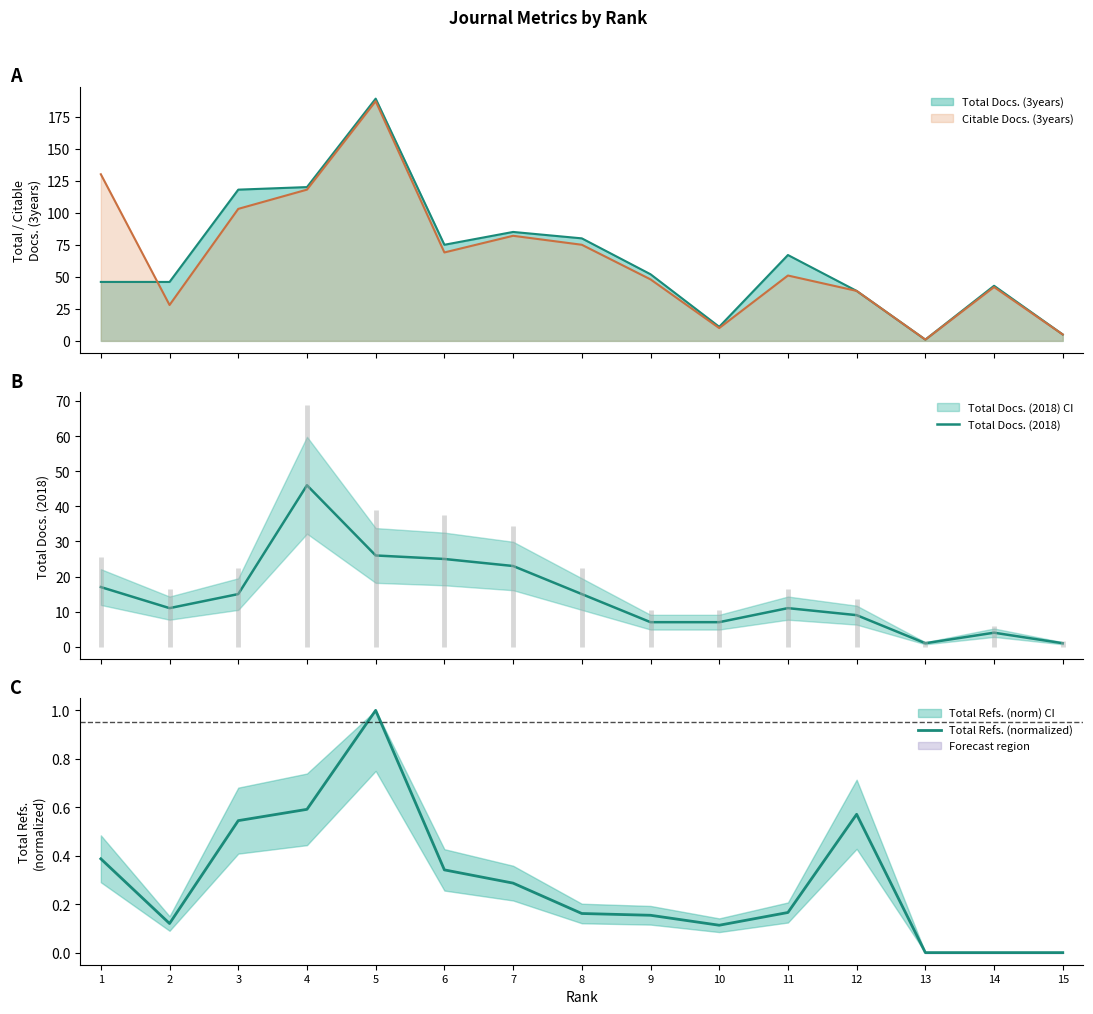

Read the Total Refs. (normalized) value at 1.

0.4